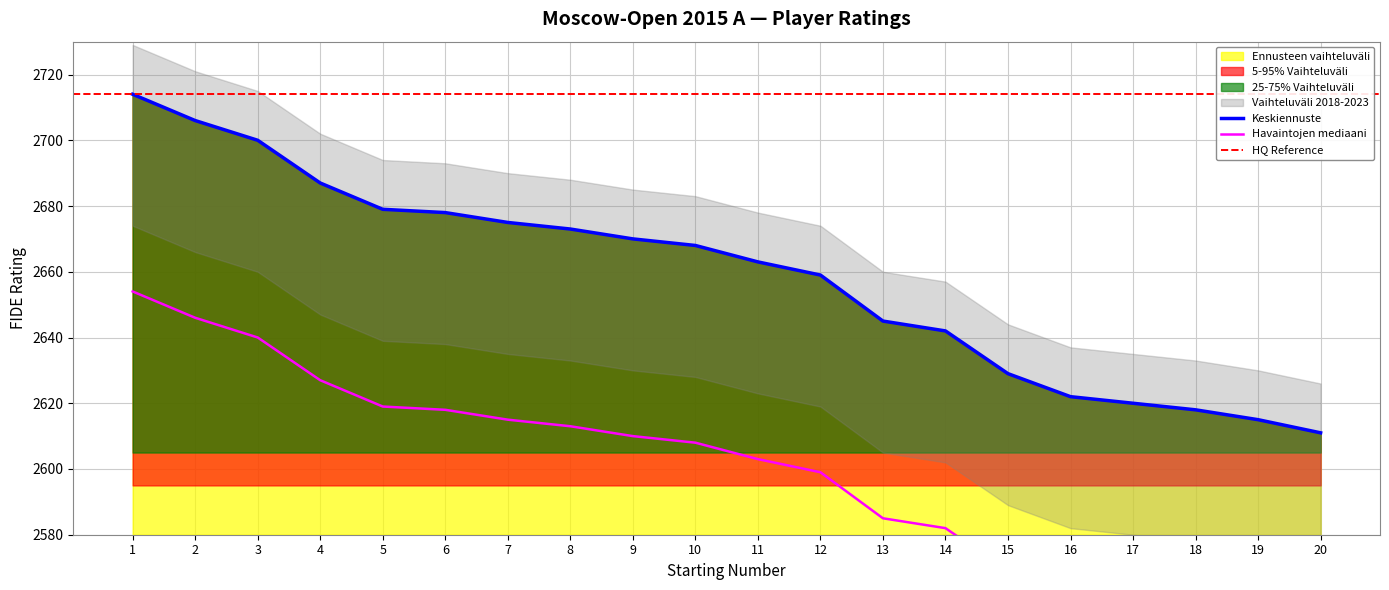

At which category is the sum across all series the highest?

1